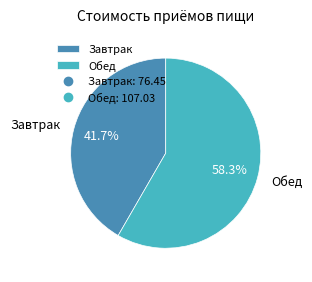

Which category has the smallest portion of the pie?

Завтрак